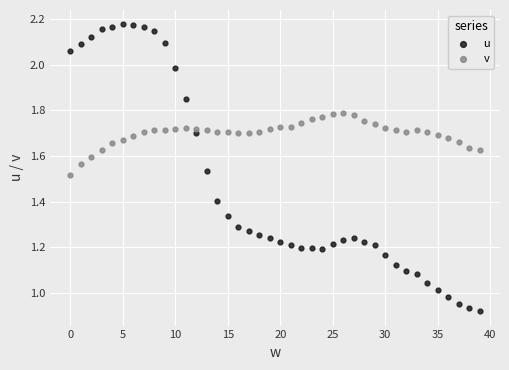

Which series contains the highest Y value?

u